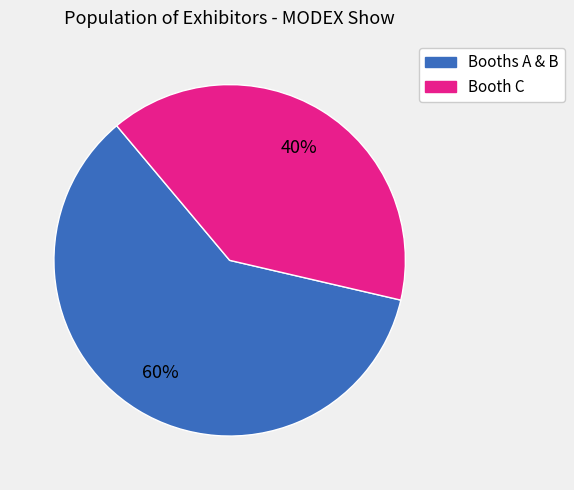

What percentage is the Booth C slice, to the nearest percent?

40%